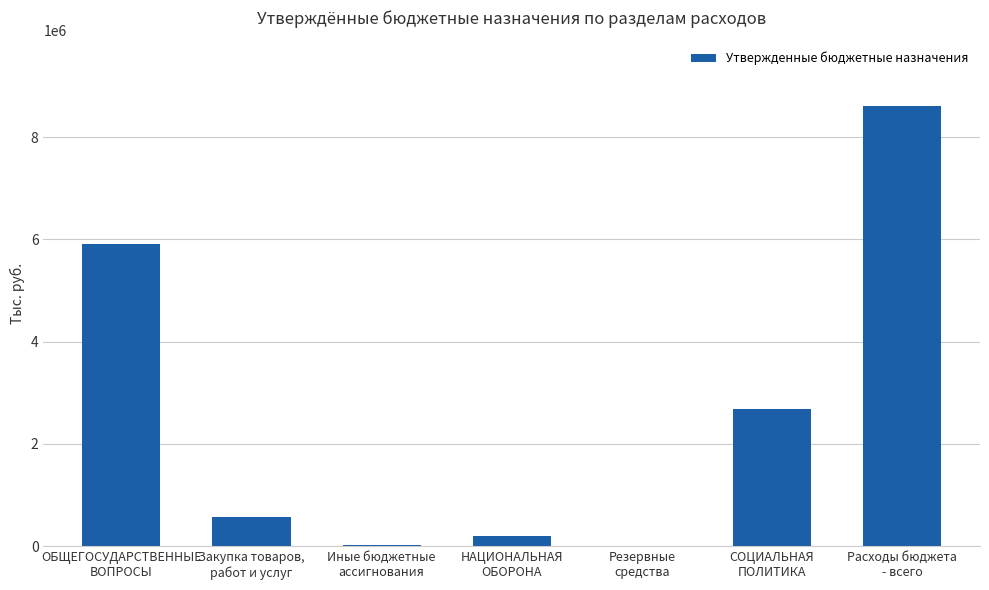

What is the greatest value displayed?

8599500